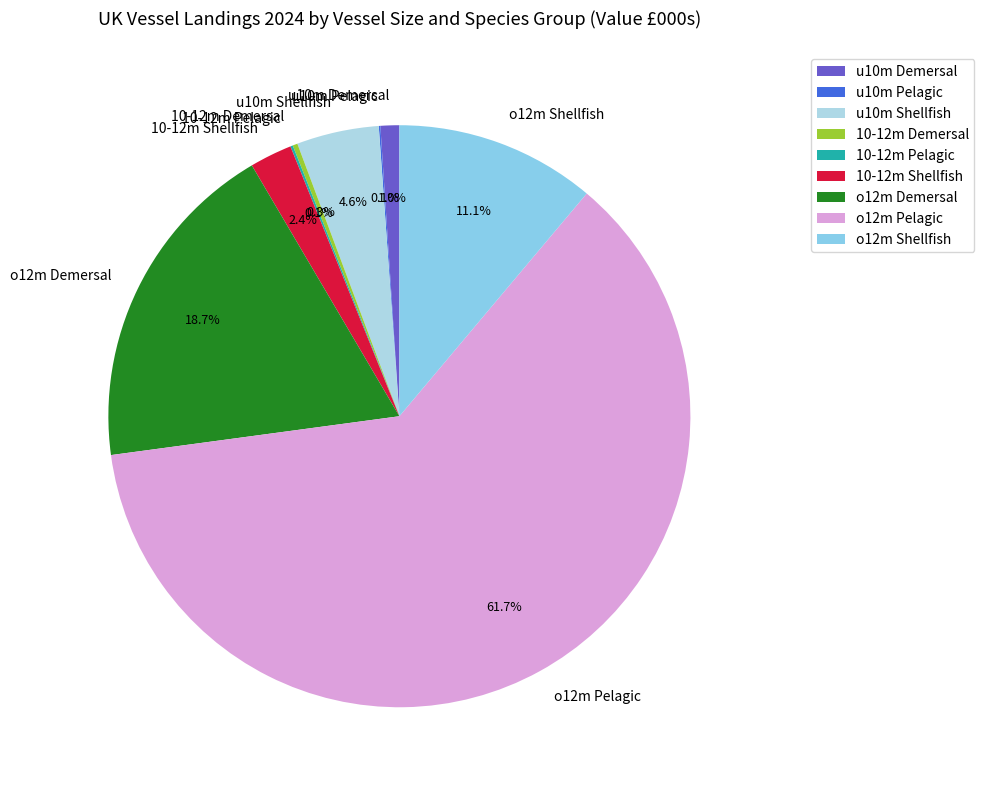

Between 10-12m Shellfish and o12m Pelagic, which is larger?

o12m Pelagic